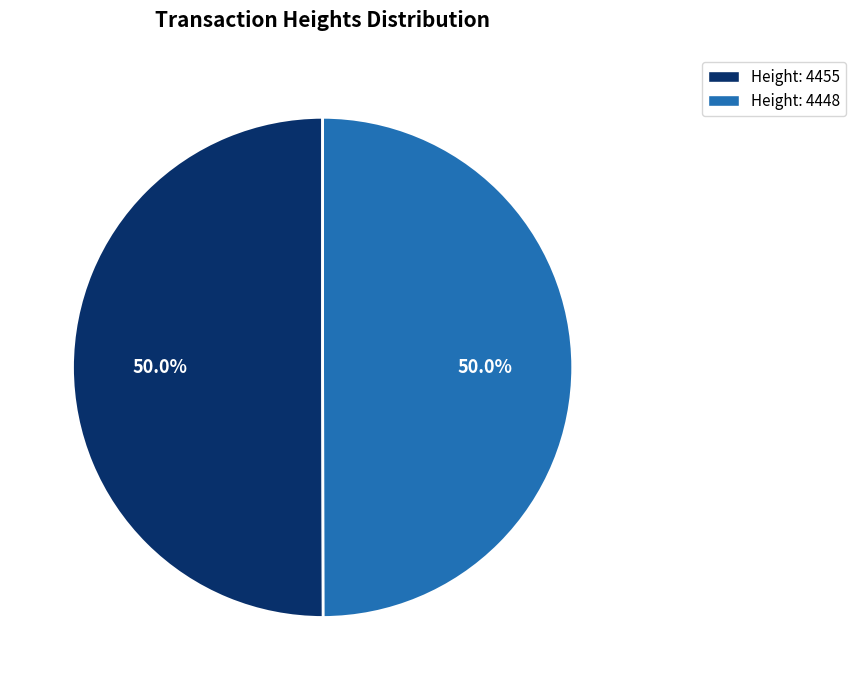

How many segments does this pie chart have?

2